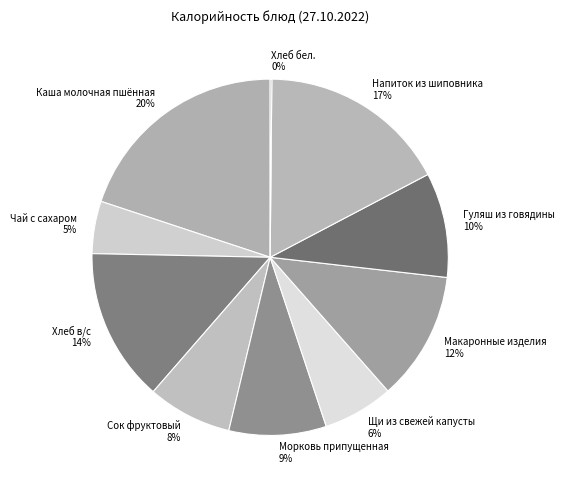

The Щи из свежей капусты slice represents 1% of the pie. True or false?

False